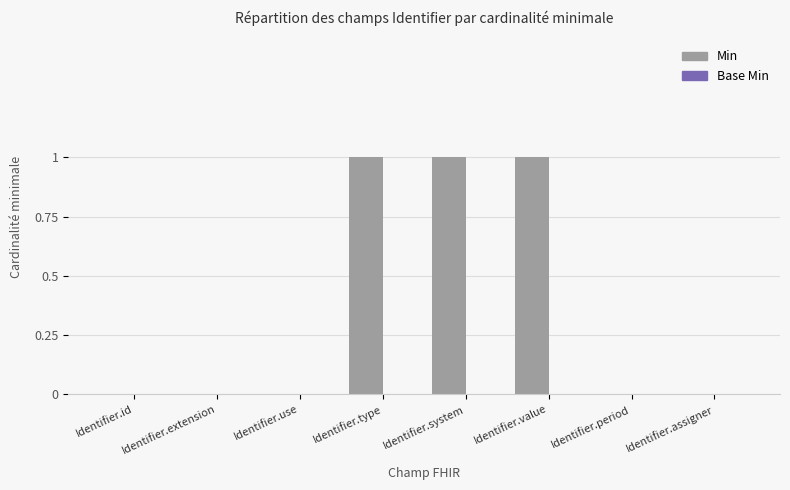

True or false: the data shows -1 at Identifier.period.

False